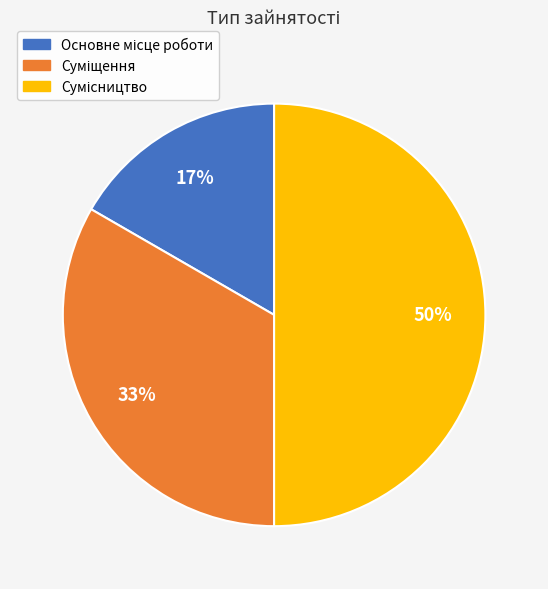

To the nearest percent, what is the difference between the largest and smallest slice percentages?

33%